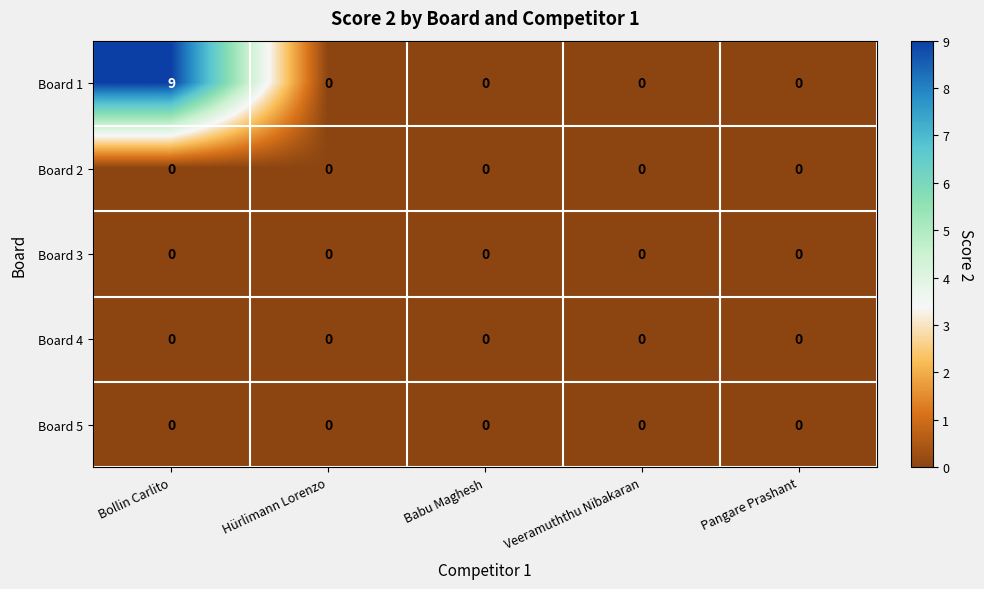

Is it true that Board 3 equals 0 at Bollin Carlito?

True